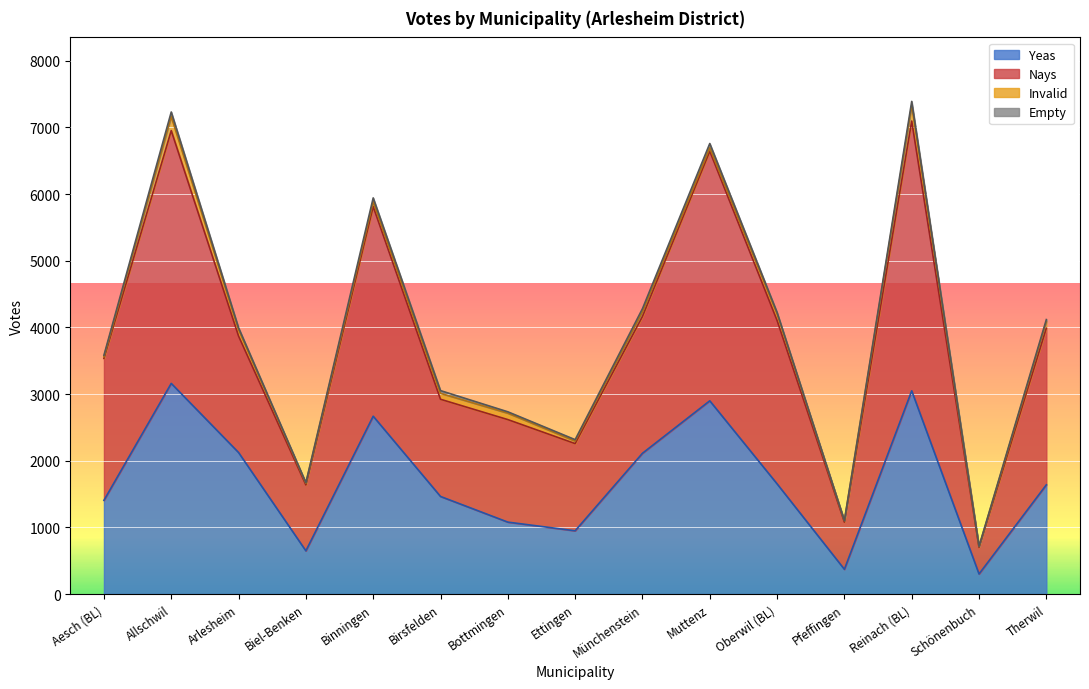

What position from the left is Aesch (BL)?

1